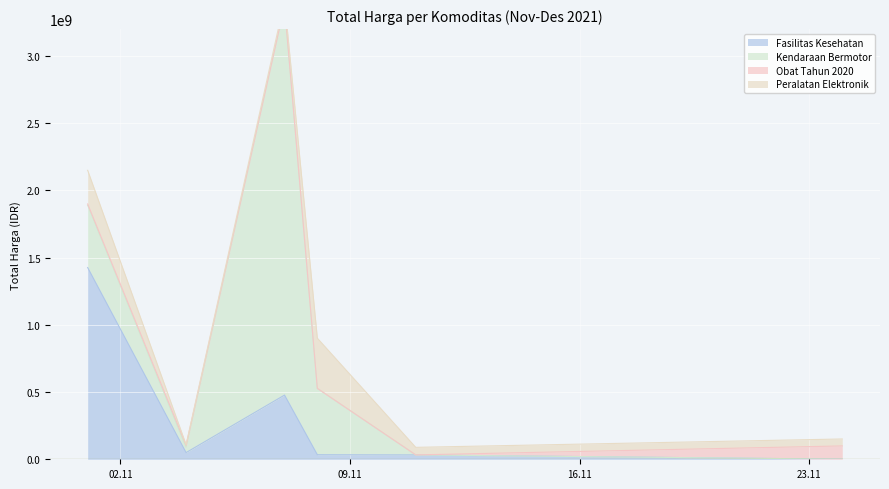

Reading left to right, what are all the values shown in this chart?

Fasilitas Kesehatan: 2021-11-01=1425867900	2021-11-04=49730040	2021-11-07=477600000	2021-11-08=34000000	2021-11-11=32441200	2021-11-24=577875
Kendaraan Bermotor: 2021-11-01=464002100	2021-11-04=39440000	2021-11-07=2892122000	2021-11-08=493000000	2021-11-11=0	2021-11-24=0
Obat Tahun 2020: 2021-11-01=9180000	2021-11-04=15513960	2021-11-07=7401240	2021-11-08=333600	2021-11-11=78000	2021-11-24=98772570
Peralatan Elektronik: 2021-11-01=250350000	2021-11-04=4350000	2021-11-07=34292000	2021-11-08=373404000	2021-11-11=56152800	2021-11-24=51601000